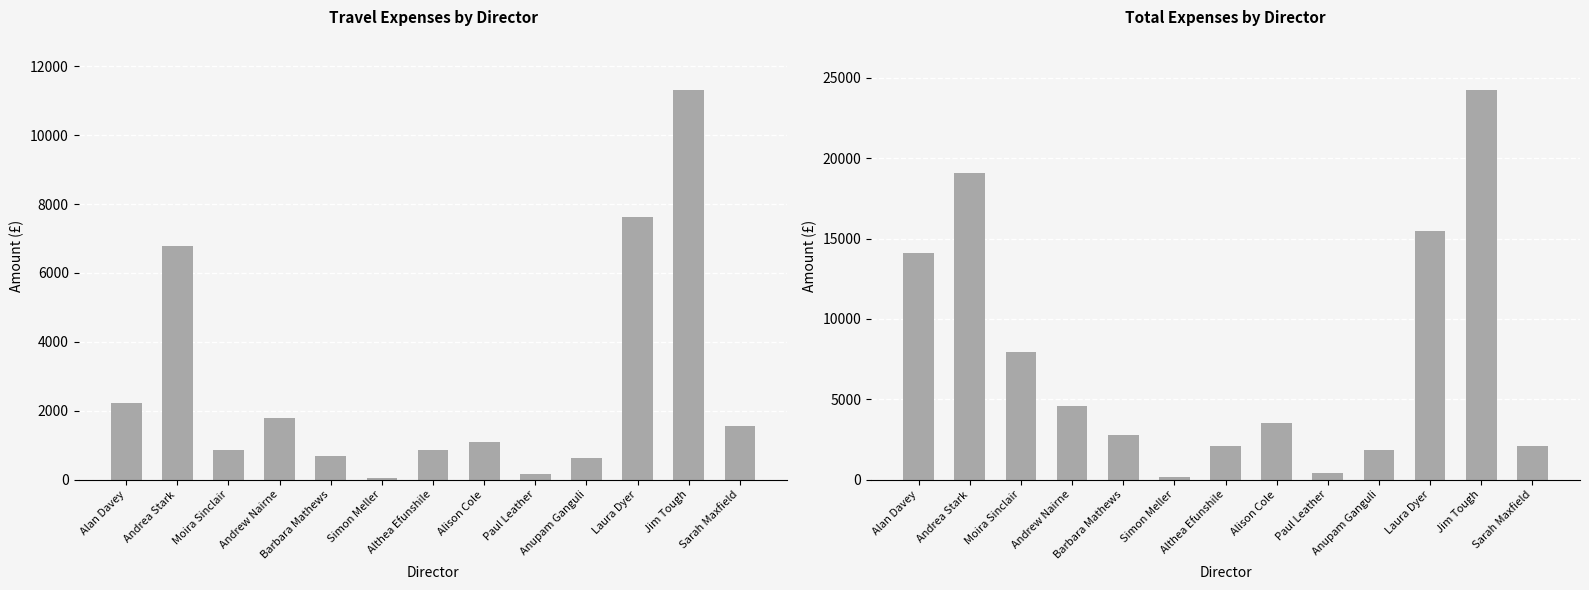

What is the spread (max minus min) of values at Alison Cole?

2415.0